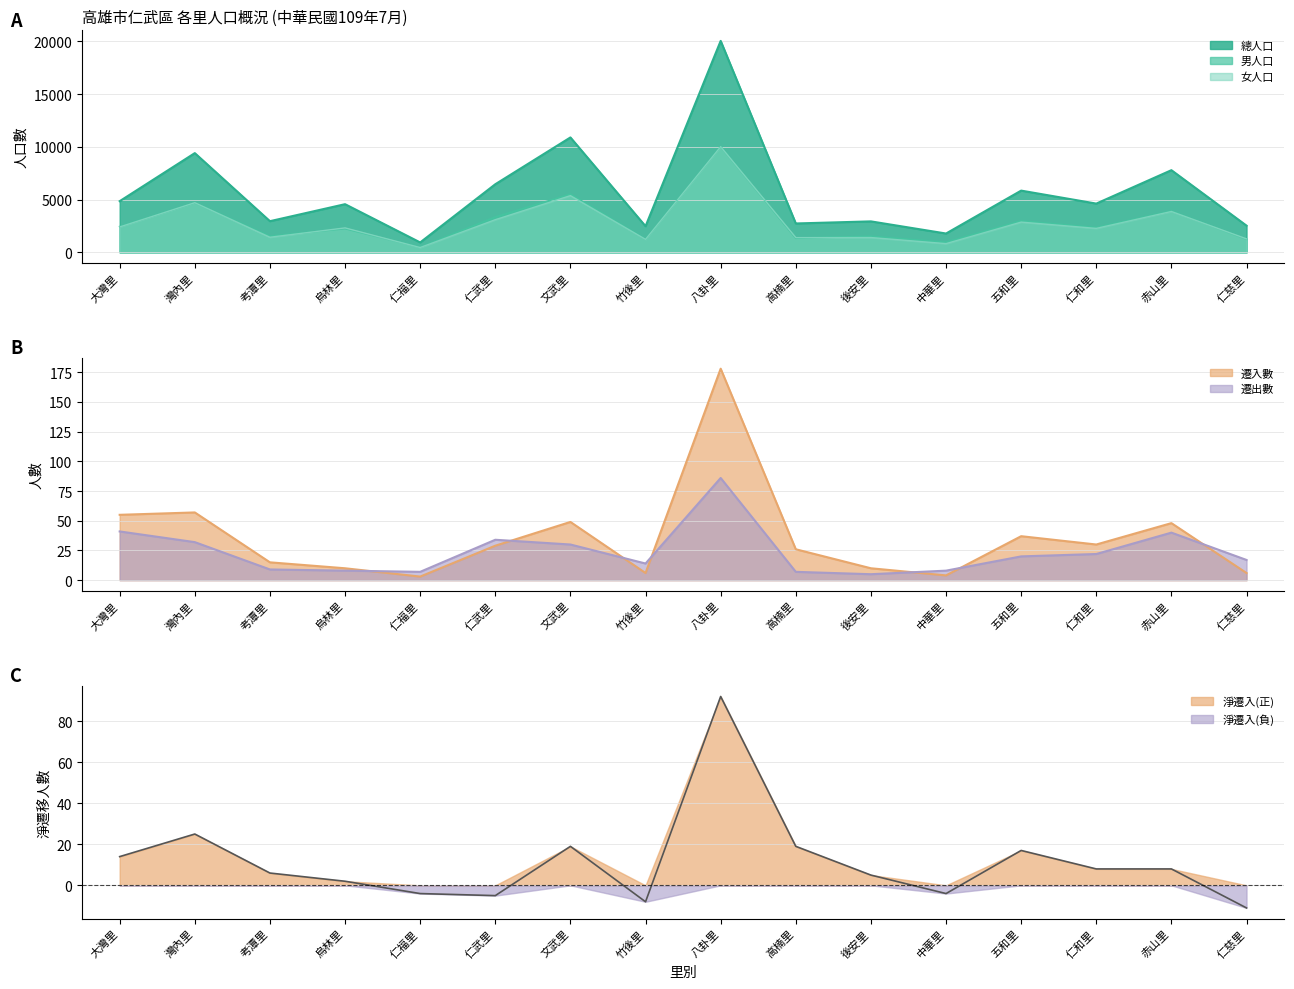

Reading left to right, what are all the values shown in this chart?

總人口: 大灣里=4851	灣內里=9405	考潭里=2955	烏林里=4566	仁福里=941	仁武里=6457	文武里=10891	竹後里=2478	八卦里=20038	高楠里=2738	後安里=2936	中華里=1786	五和里=5852	仁和里=4622	赤山里=7788	仁慈里=2531
男人口: 大灣里=2444	灣內里=4700	考潭里=1523	烏林里=2249	仁福里=485	仁武里=3361	文武里=5514	竹後里=1248	八卦里=10026	高楠里=1342	後安里=1531	中華里=958	五和里=2985	仁和里=2351	赤山里=3915	仁慈里=1252
女人口: 大灣里=2407	灣內里=4705	考潭里=1432	烏林里=2317	仁福里=456	仁武里=3096	文武里=5377	竹後里=1230	八卦里=10012	高楠里=1396	後安里=1405	中華里=828	五和里=2867	仁和里=2271	赤山里=3873	仁慈里=1279
遷入數: 大灣里=55	灣內里=57	考潭里=15	烏林里=10	仁福里=3	仁武里=29	文武里=49	竹後里=6	八卦里=178	高楠里=26	後安里=10	中華里=4	五和里=37	仁和里=30	赤山里=48	仁慈里=6
遷出數: 大灣里=41	灣內里=32	考潭里=9	烏林里=8	仁福里=7	仁武里=34	文武里=30	竹後里=14	八卦里=86	高楠里=7	後安里=5	中華里=8	五和里=20	仁和里=22	赤山里=40	仁慈里=17